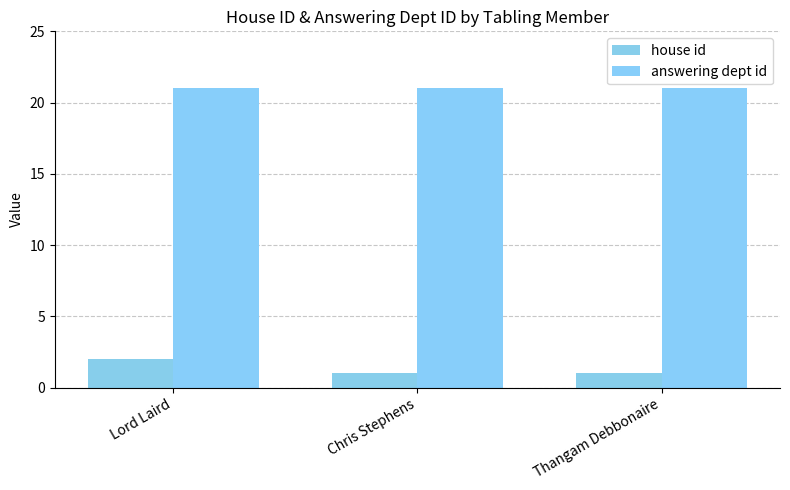

True or false: house id has a value of 1 at Chris Stephens.

True